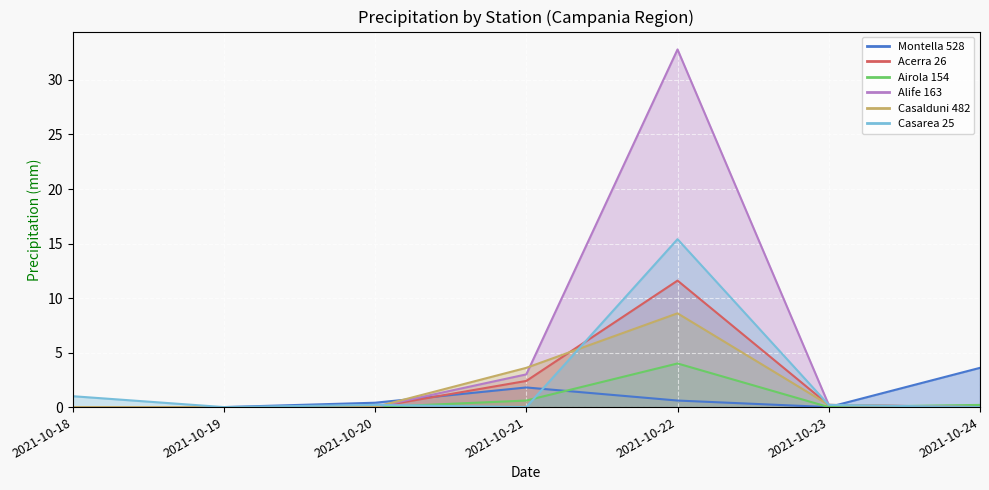

Reading left to right, transcribe all the data shown in this chart.

Montella 528: 2021-10-18=0.0	2021-10-19=0.0	2021-10-20=0.4	2021-10-21=1.8	2021-10-22=0.6	2021-10-23=0.0	2021-10-24=3.6
Acerra 26: 2021-10-18=0.0	2021-10-19=0.0	2021-10-20=0.0	2021-10-21=2.4	2021-10-22=11.6	2021-10-23=0.2	2021-10-24=0.0
Airola 154: 2021-10-18=0.0	2021-10-19=0.0	2021-10-20=0.0	2021-10-21=0.6	2021-10-22=4.0	2021-10-23=0.0	2021-10-24=0.2
Alife 163: 2021-10-18=0.0	2021-10-19=0.0	2021-10-20=0.0	2021-10-21=3.0	2021-10-22=32.8	2021-10-23=0.2	2021-10-24=0.0
Casalduni 482: 2021-10-18=0.0	2021-10-19=0.0	2021-10-20=0.0	2021-10-21=3.6	2021-10-22=8.6	2021-10-23=0.2	2021-10-24=0.0
Casarea 25: 2021-10-18=1.0	2021-10-19=0.0	2021-10-20=0.2	2021-10-21=0.0	2021-10-22=15.4	2021-10-23=0.2	2021-10-24=0.0